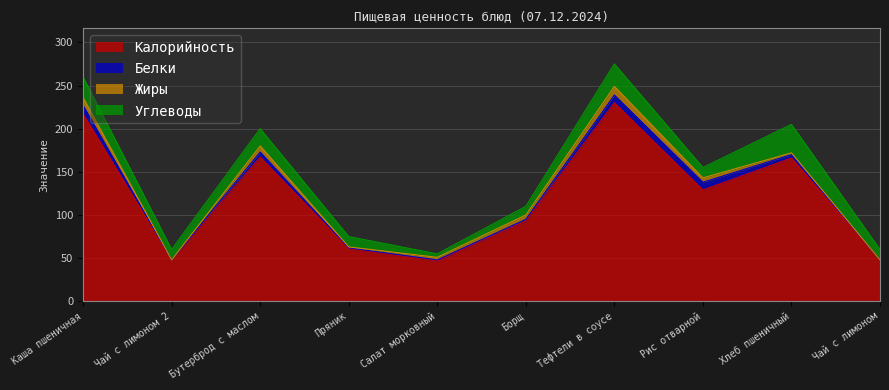

What is the highest value of the Углеводы series?

33